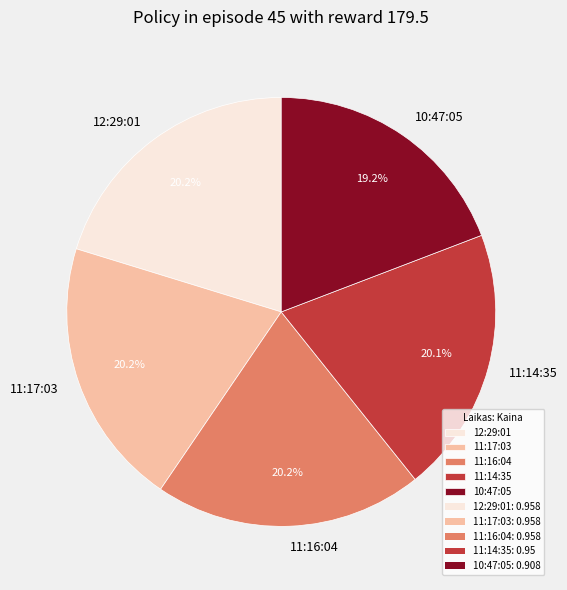

True or false: 12:29:01 accounts for 20% of the total.

True